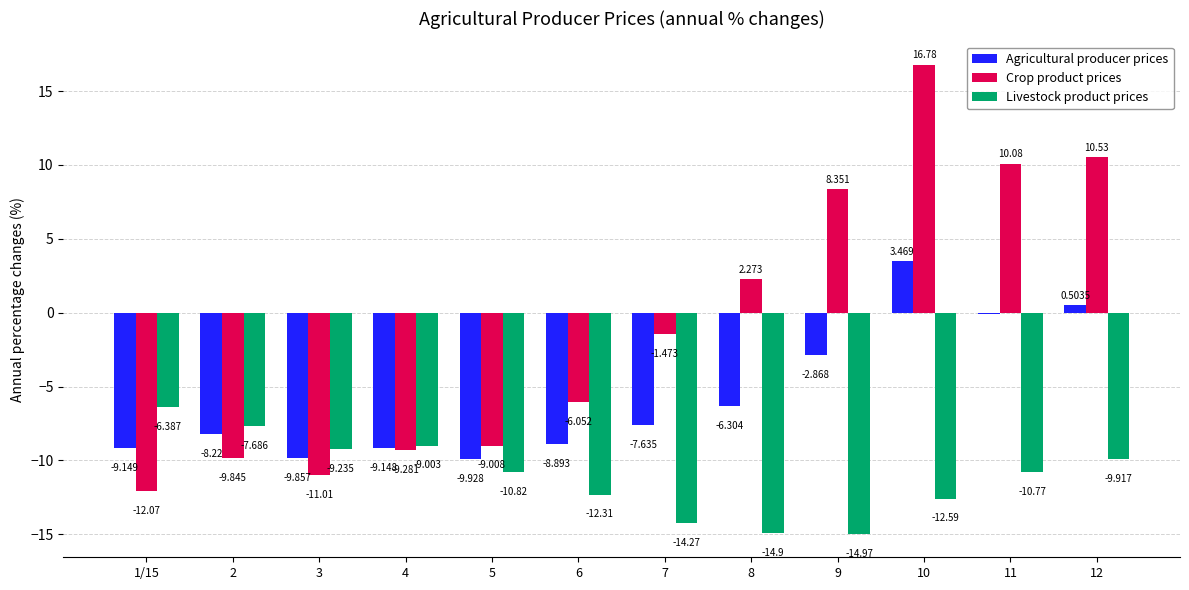

Does the chart contain stacked bars?

No